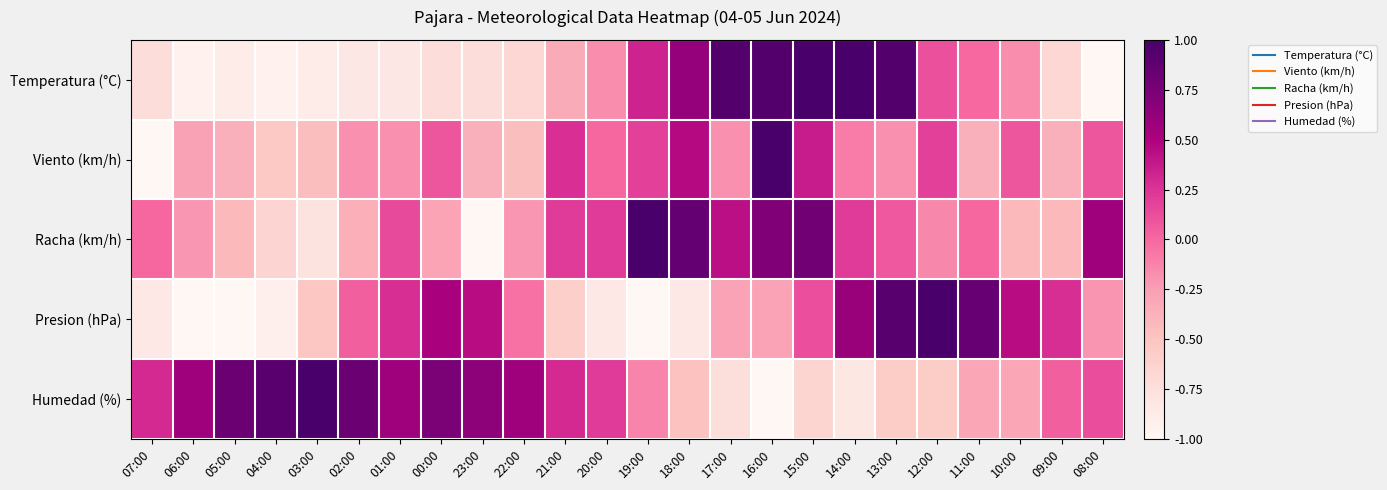

What is the difference between the highest and lowest values at 13:00?

1.5